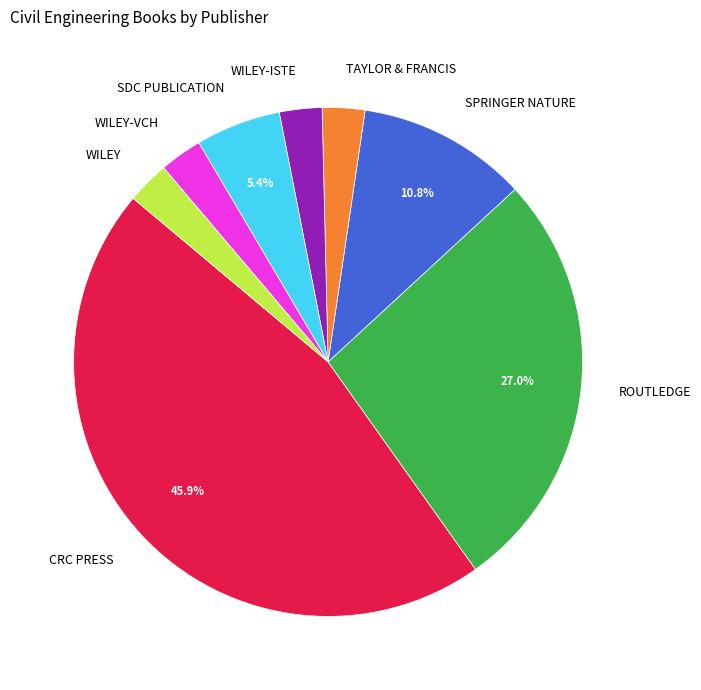

What percentage do SDC PUBLICATION and ROUTLEDGE together represent?

32.4%